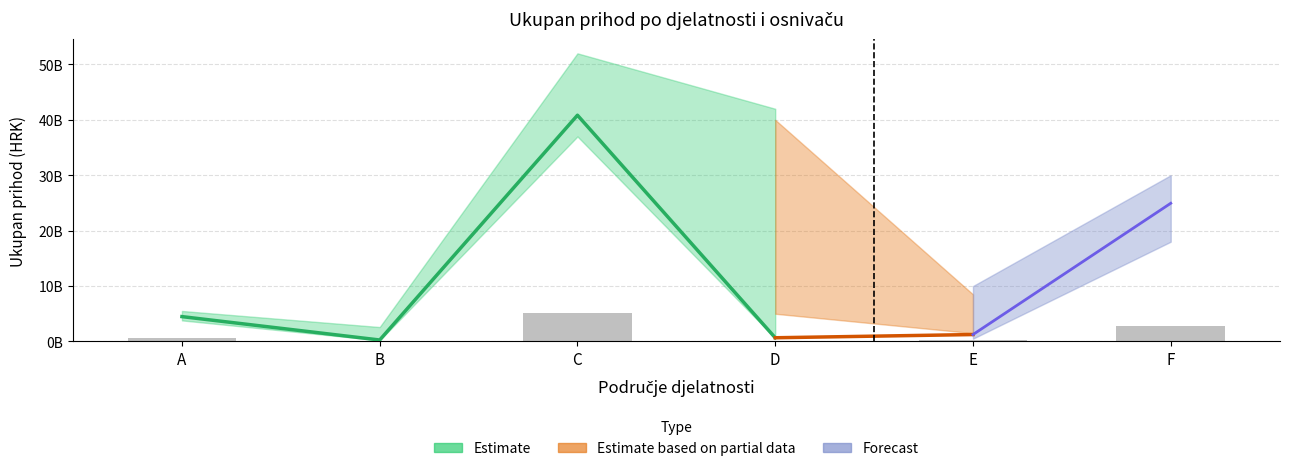

Where does the Muškarci osnivači - Ukupan prihod series first go above 4483783943?

C